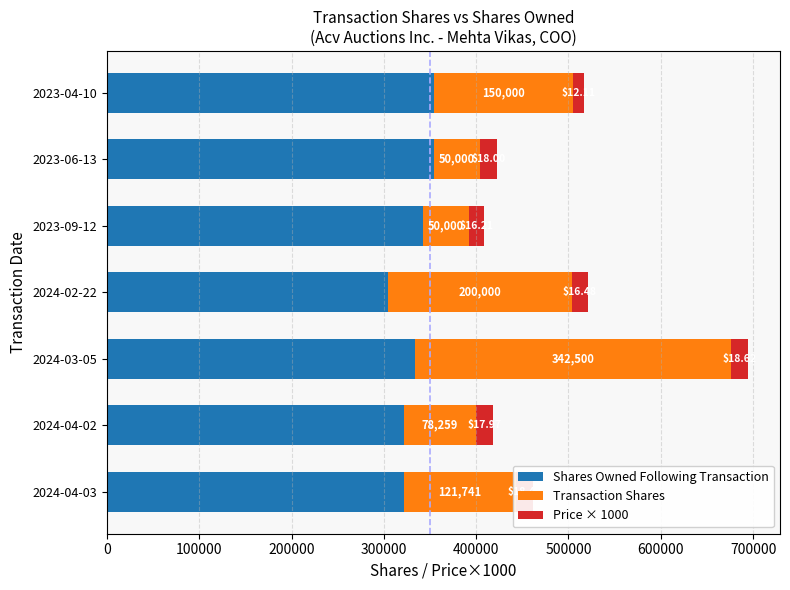

At which category is the sum across all series the highest?

2024-03-05